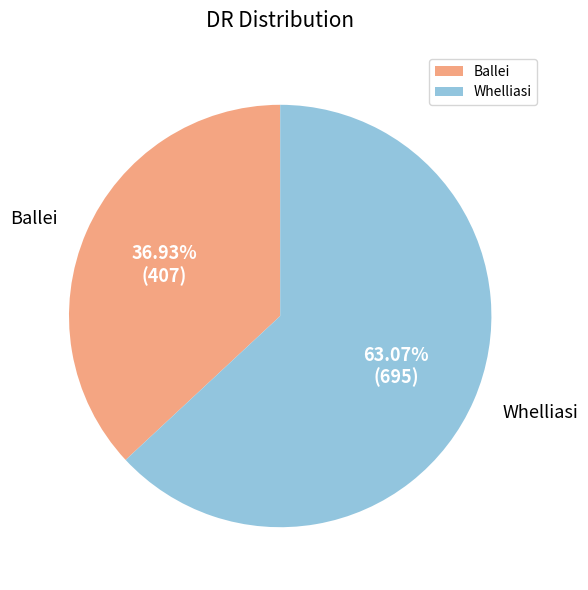

How many segments does this pie chart have?

2